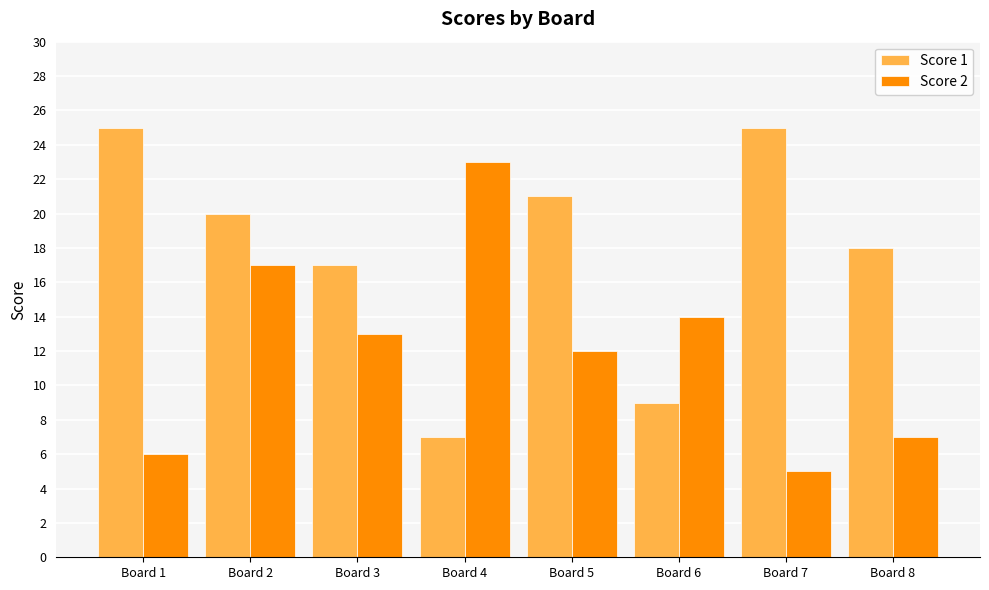

What is the difference between the second highest and second lowest values in the Score 1 series?

16